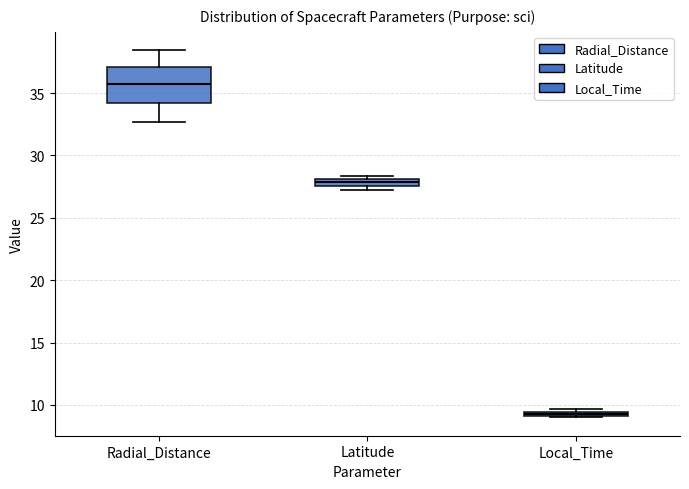

Which box is the tallest, from its lower edge to its upper edge?

Radial_Distance